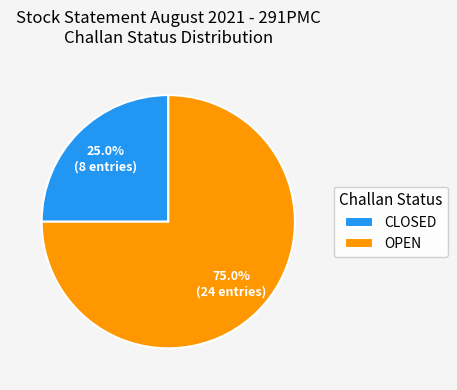

Which category accounts for the majority?

OPEN